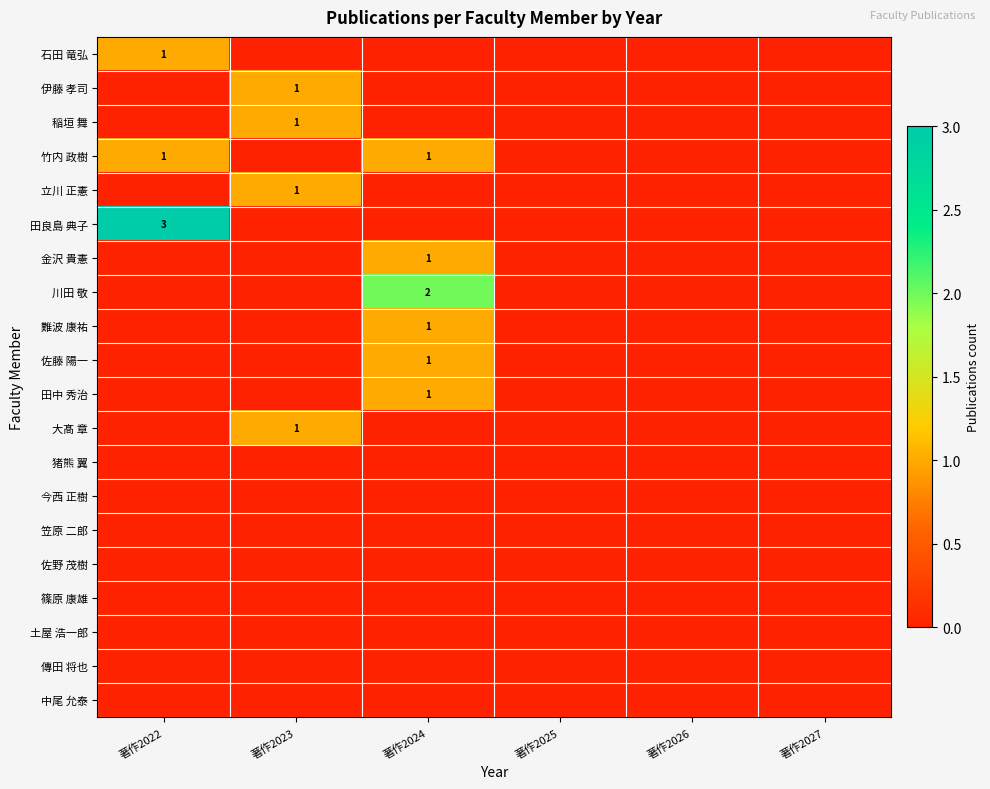

True or false: 竹内 政樹 has a value of 1 at 著作2022.

True